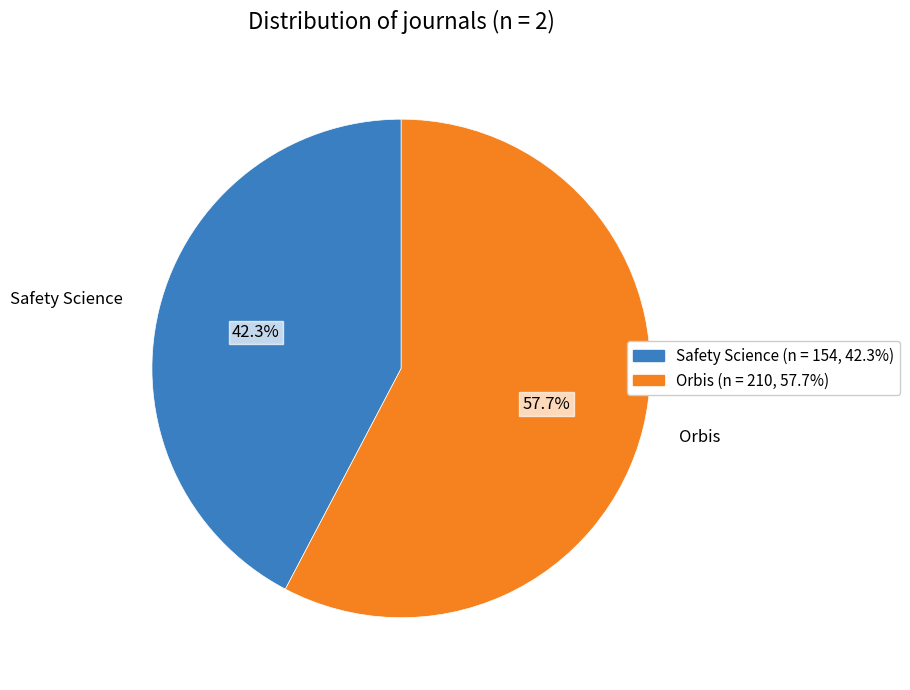

To the nearest percent, what percentage of the pie is Safety Science?

42%